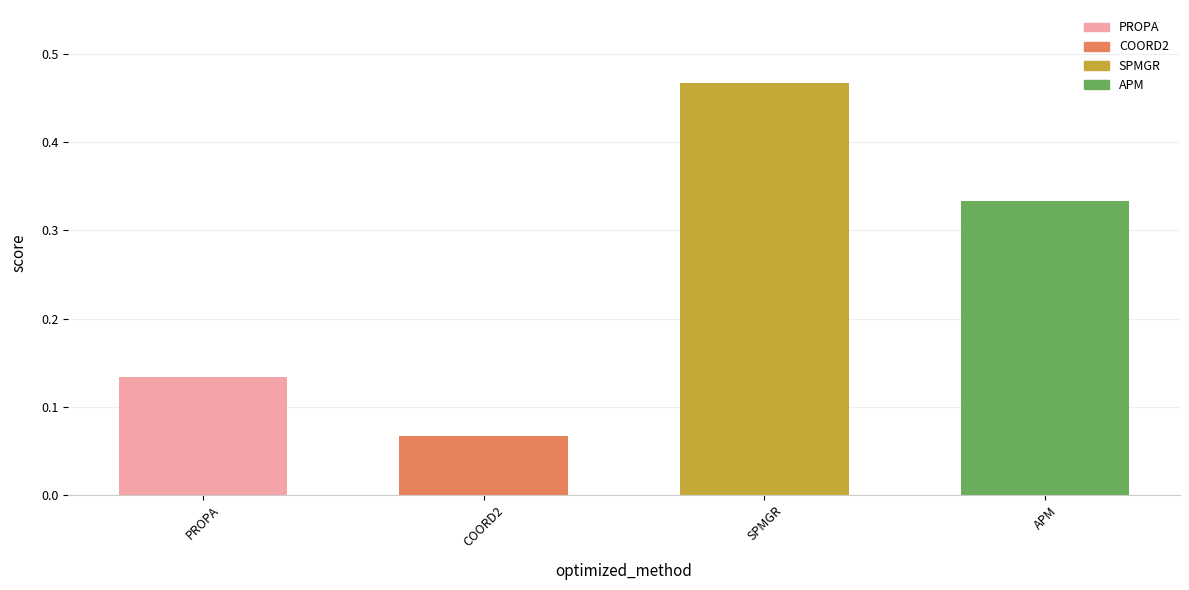

Does the chart contain any negative values?

No